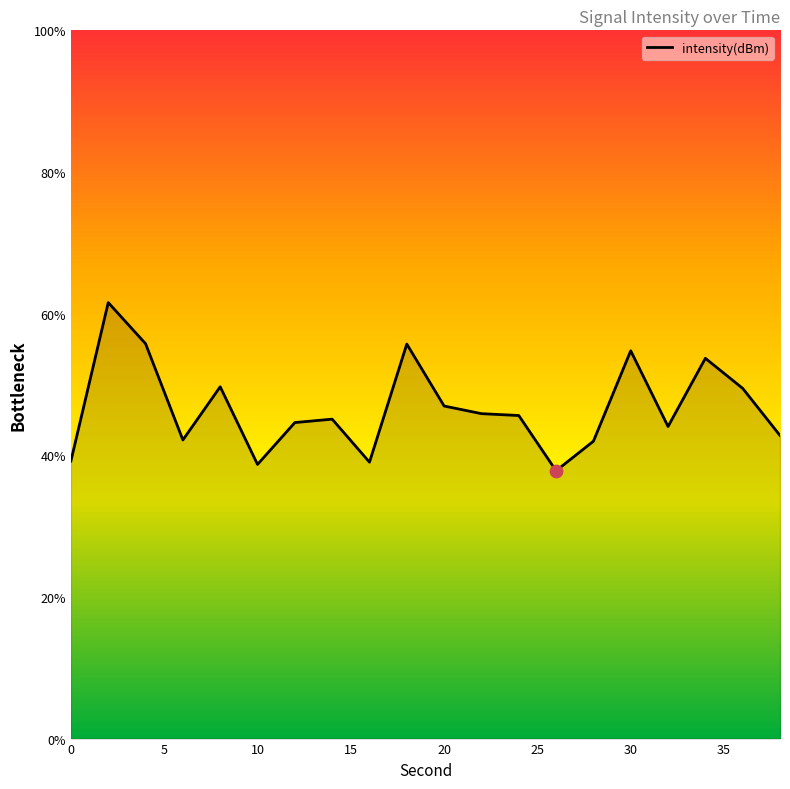

What is the smallest value displayed?

37.8